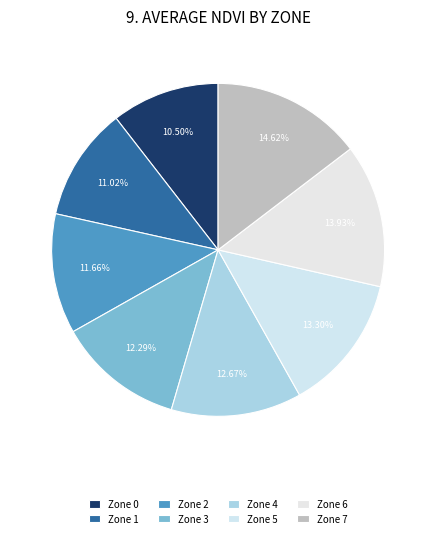

To the nearest percent, what is the difference between the largest and smallest slice percentages?

4%